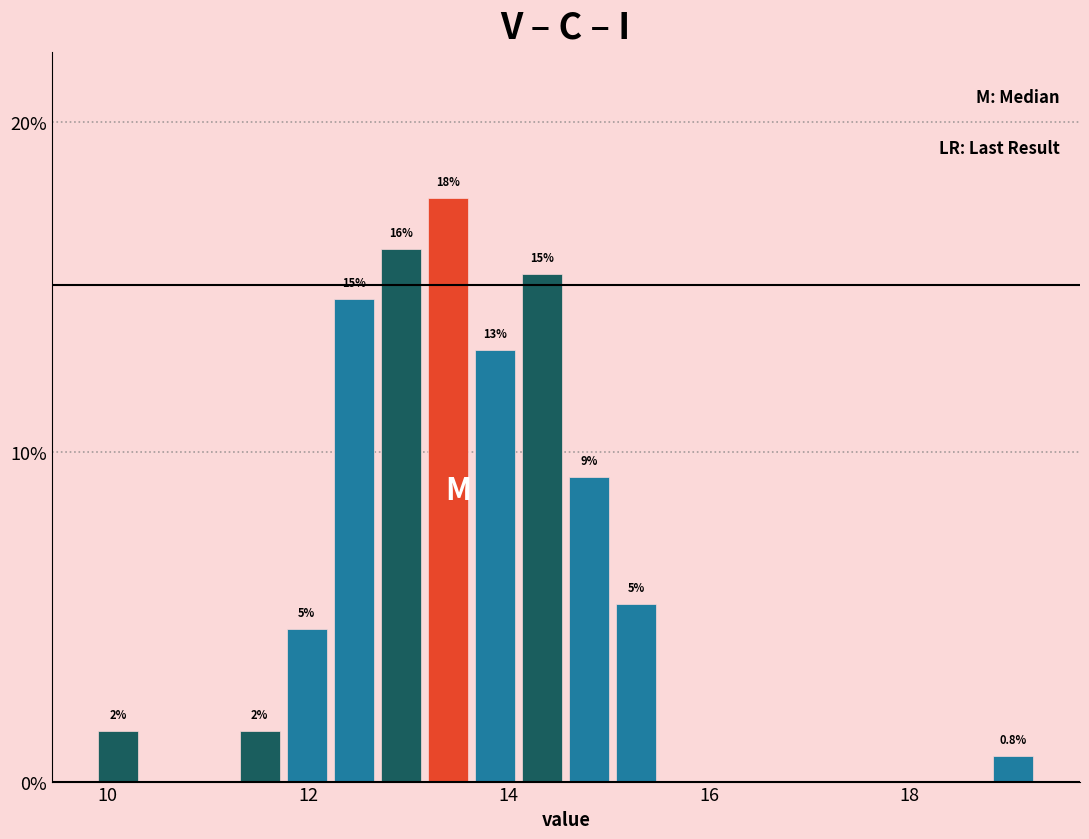

Around what value on the x-axis is the tallest bar? Give the approximate position of its centre, as read against the axis.

13.4